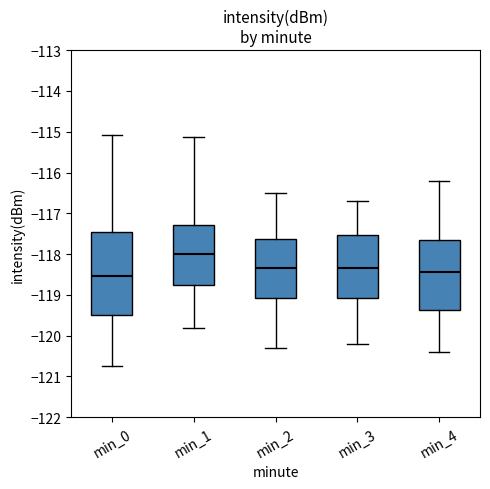

Where does the upper whisker of the box for min_2 end on the y-axis? The values are not printed on the chart, so give them approximately, as read against the axis.

-116.5